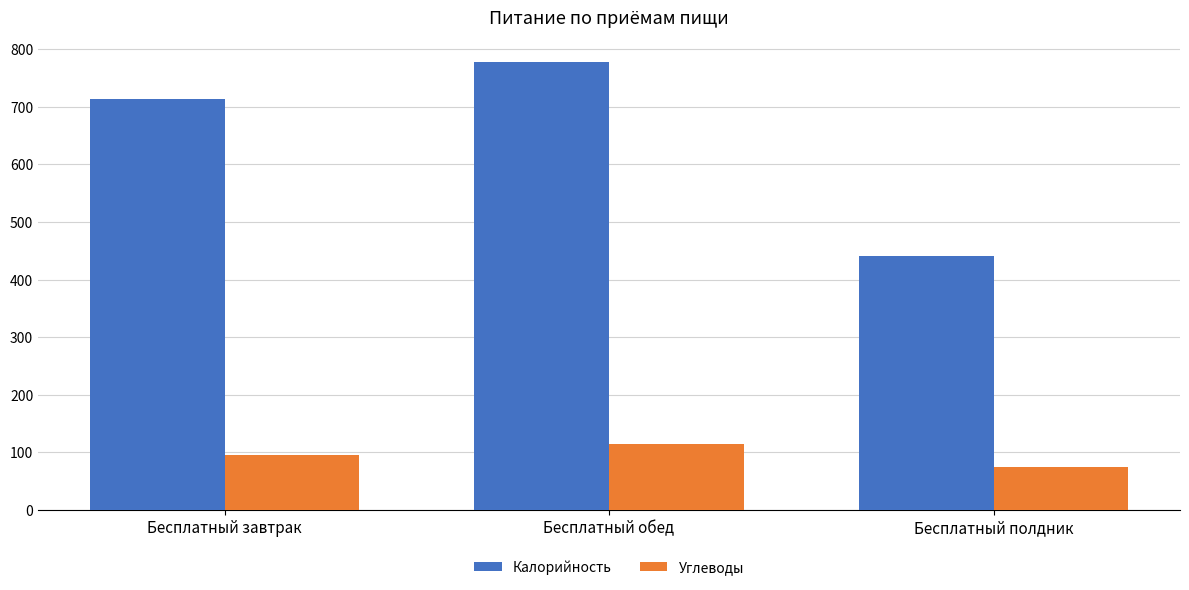

What is the total value across all series at Бесплатный завтрак?

809